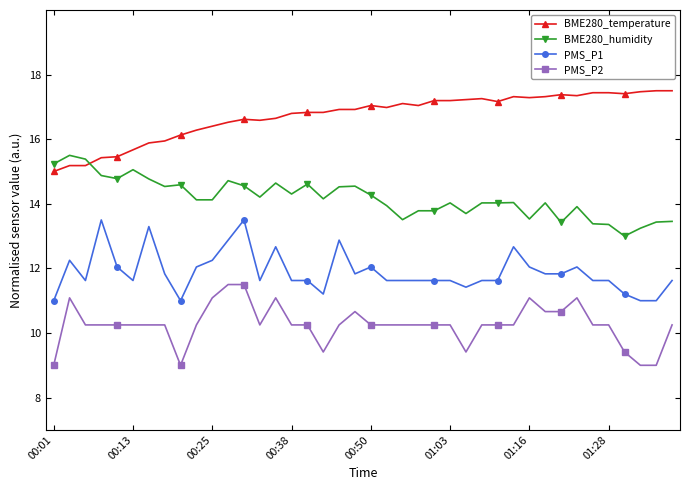

What is the value of the PMS_P2 point at the 40th from the left?

10.2